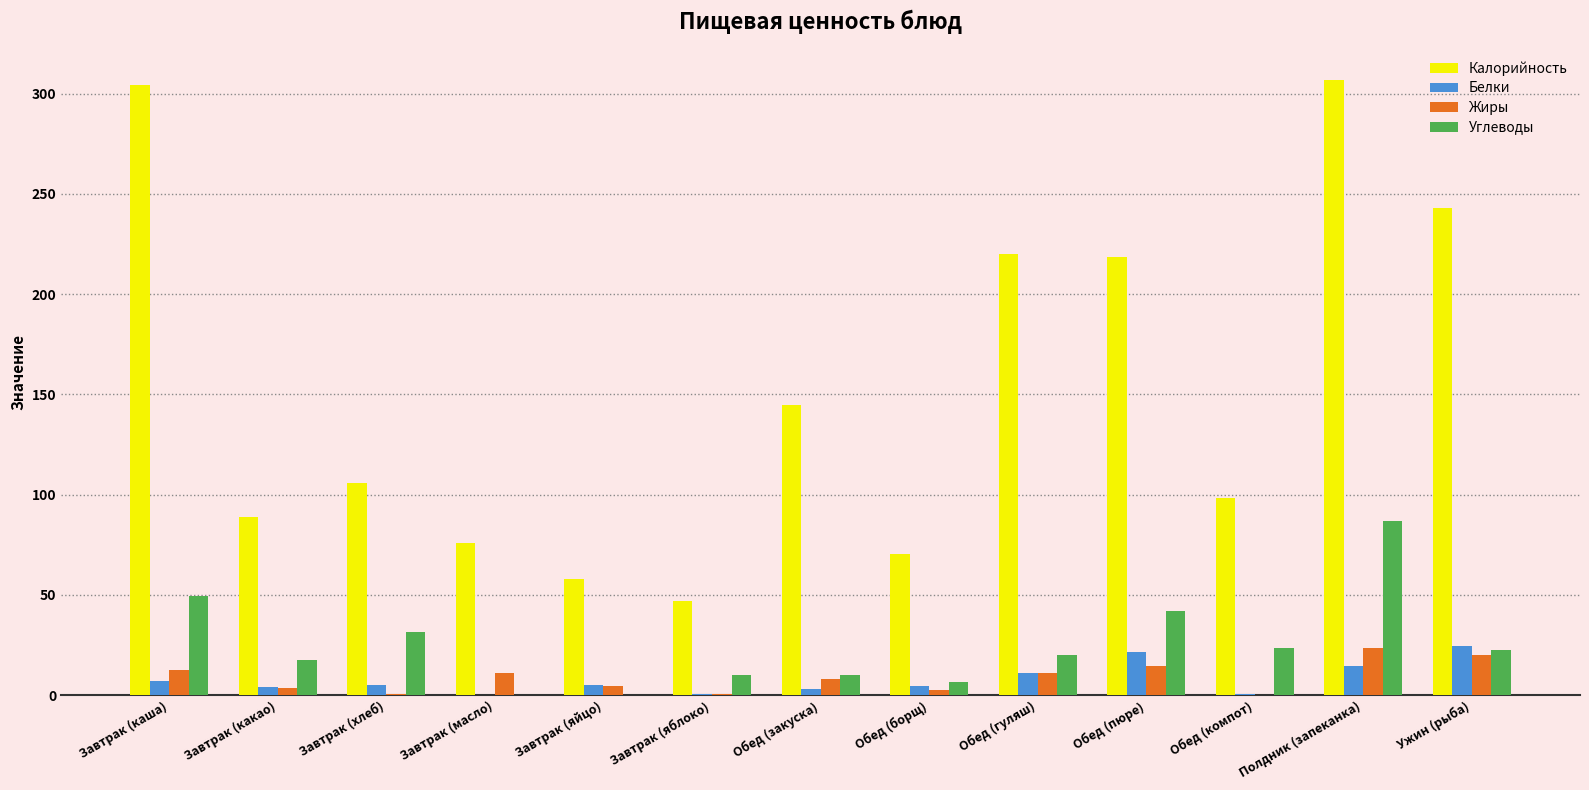

Between Завтрак (масло) and Ужин (рыба), which series saw the biggest shift?

Калорийность